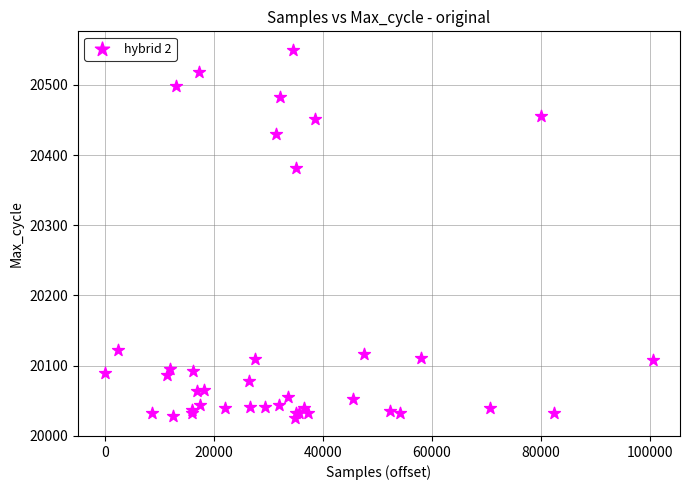

What Y value in the scatter plot is closest to 20288?

20382